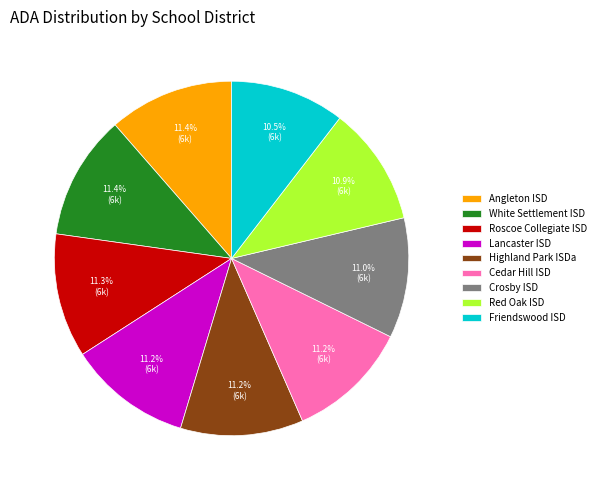

To the nearest percent, what percentage of the pie is Crosby ISD?

11%